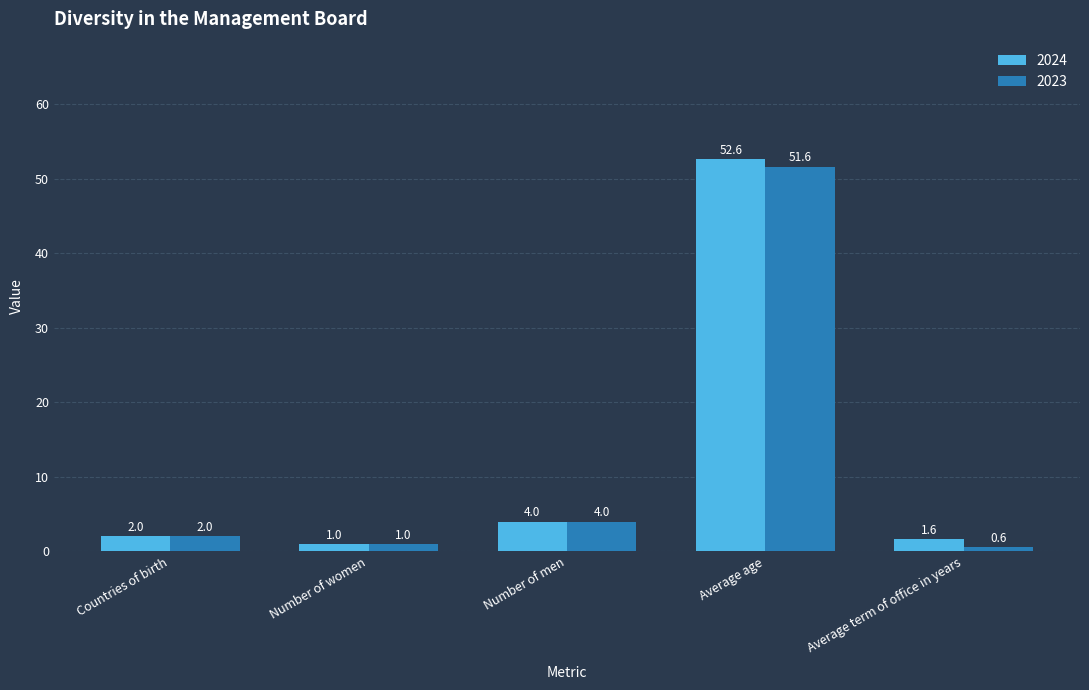

What is the difference between the maximum and second lowest values in the 2023 series?

50.6